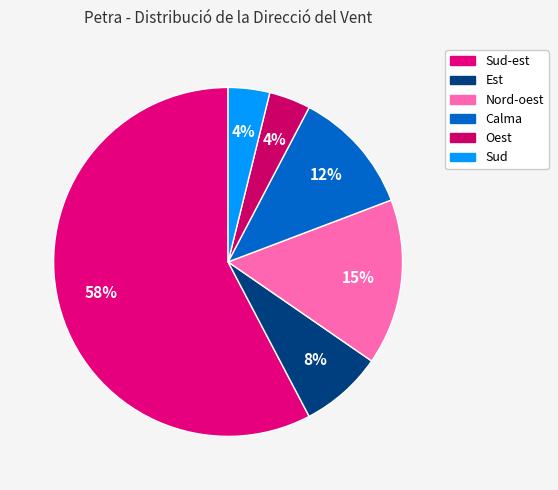

How many segments does this pie chart have?

6